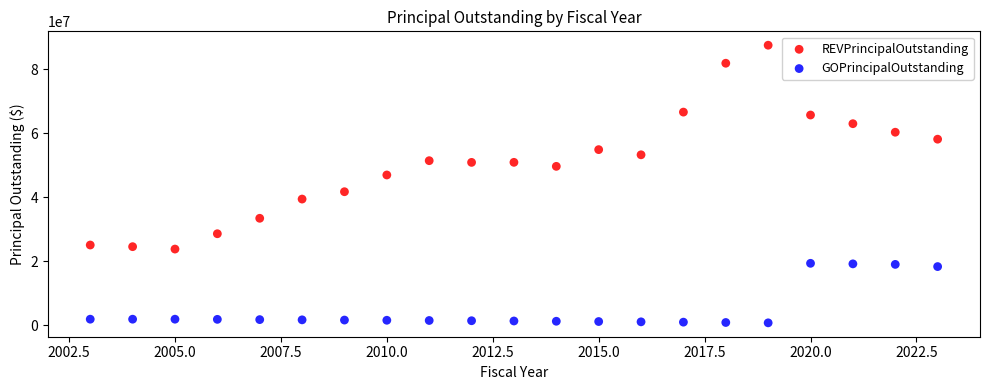

Which series reaches the minimum Y coordinate?

GOPrincipalOutstanding